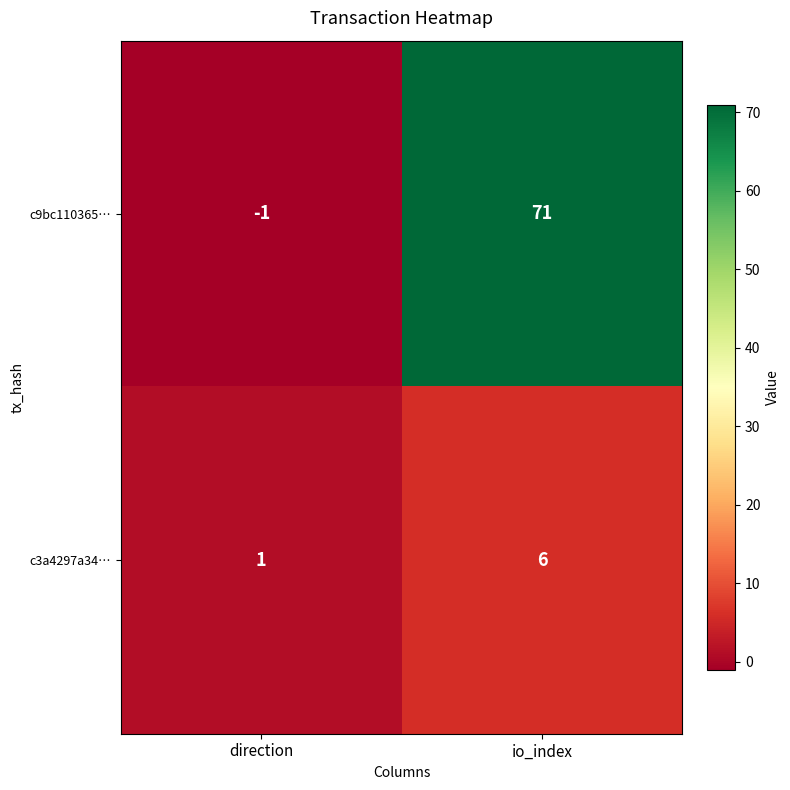

How many values in c9bc110365… are below zero?

1